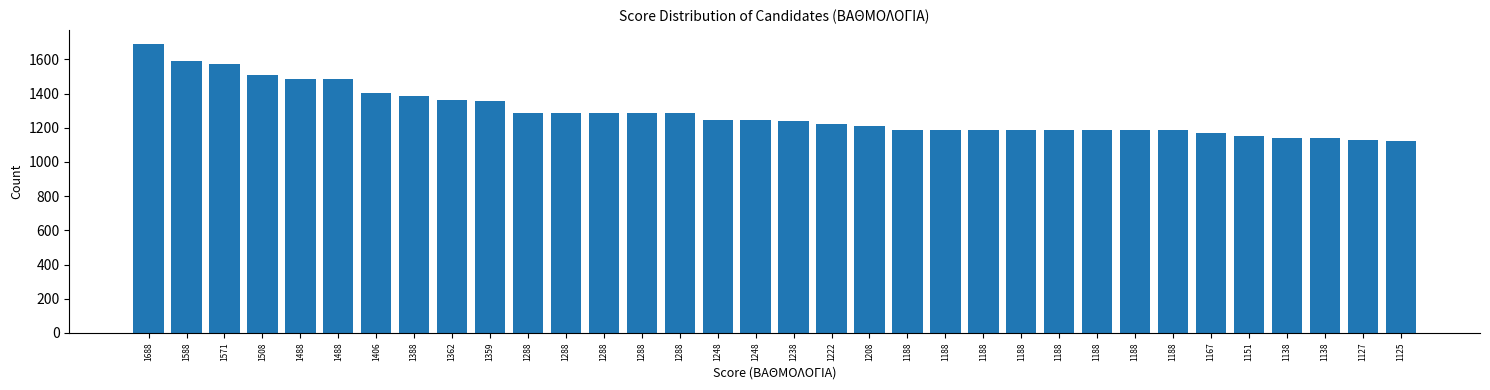

Count the number of data series in this chart.

1